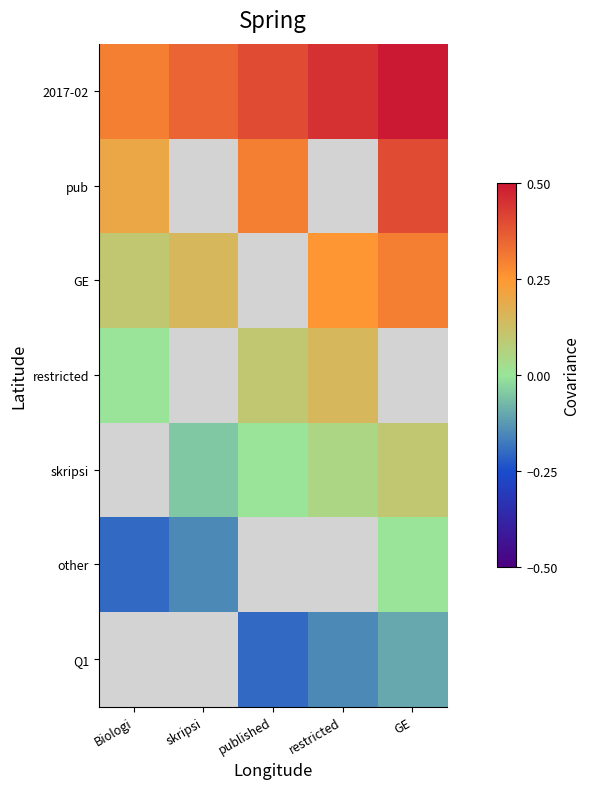

Is the value of GE at skripsi greater than the value of skripsi at GE?

Yes